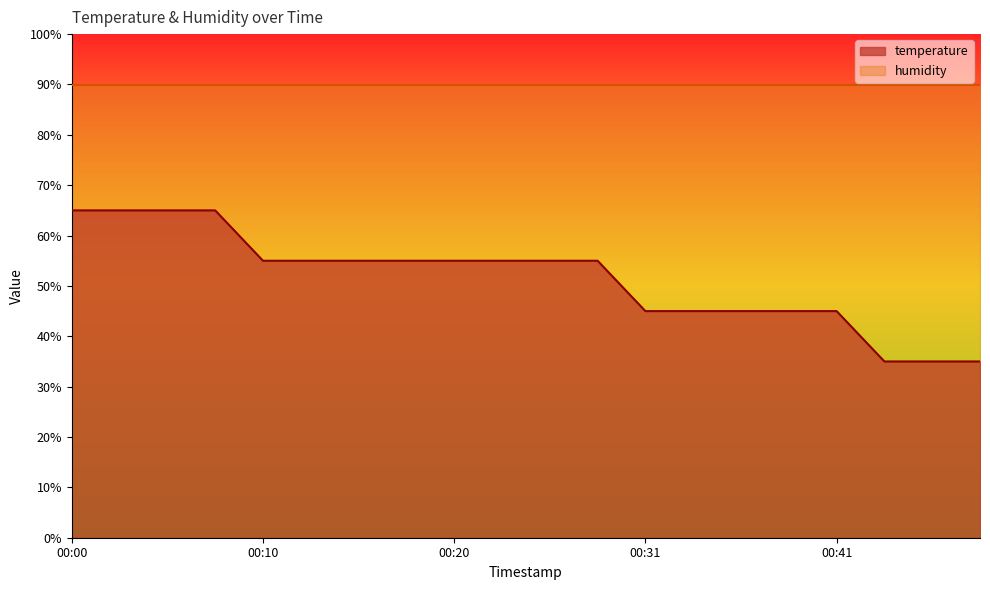

How many data points are above 55?

12